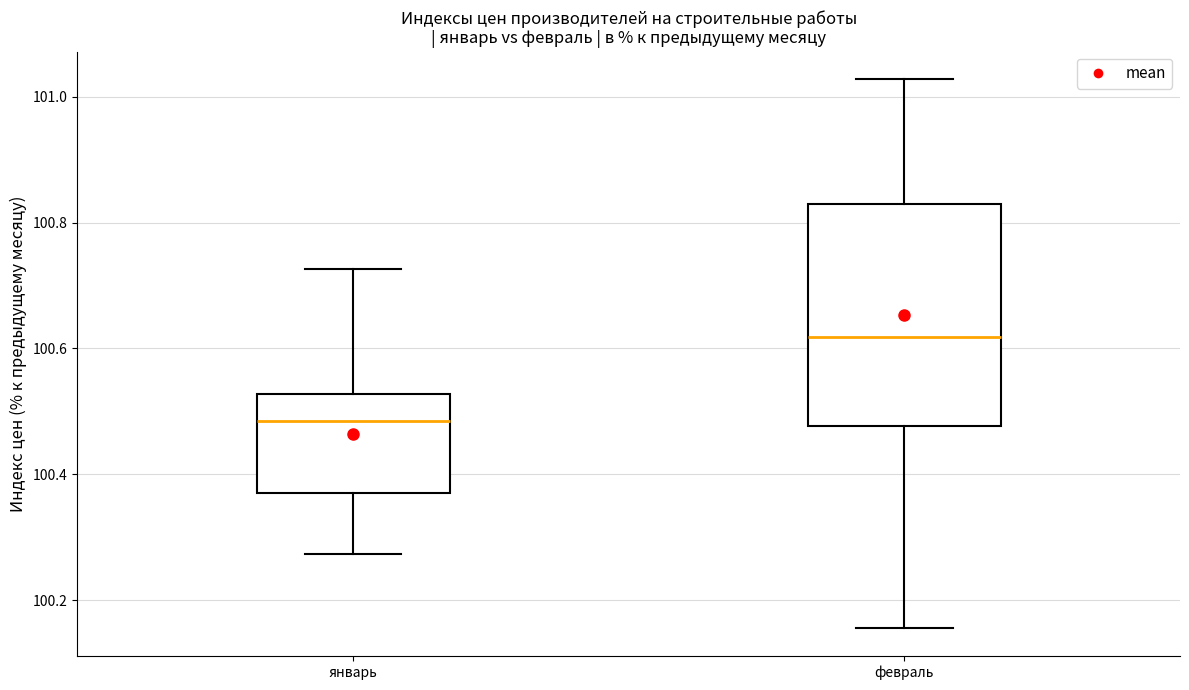

Where does the upper whisker of the box for январь end on the y-axis? The values are not printed on the chart, so give them approximately, as read against the axis.

100.72